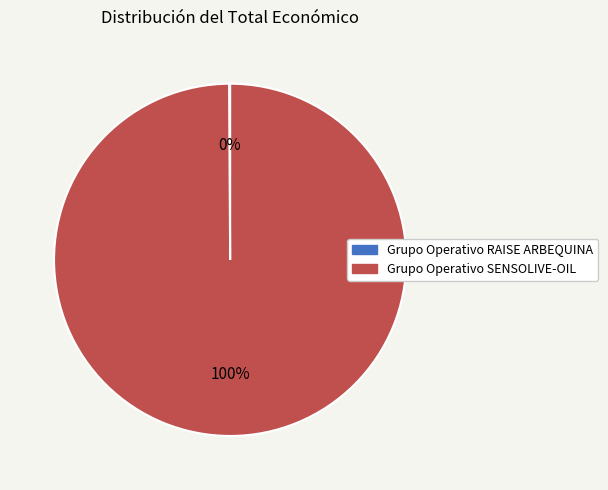

Is it true that Grupo Operativo SENSOLIVE-OIL is 100% of the pie?

True